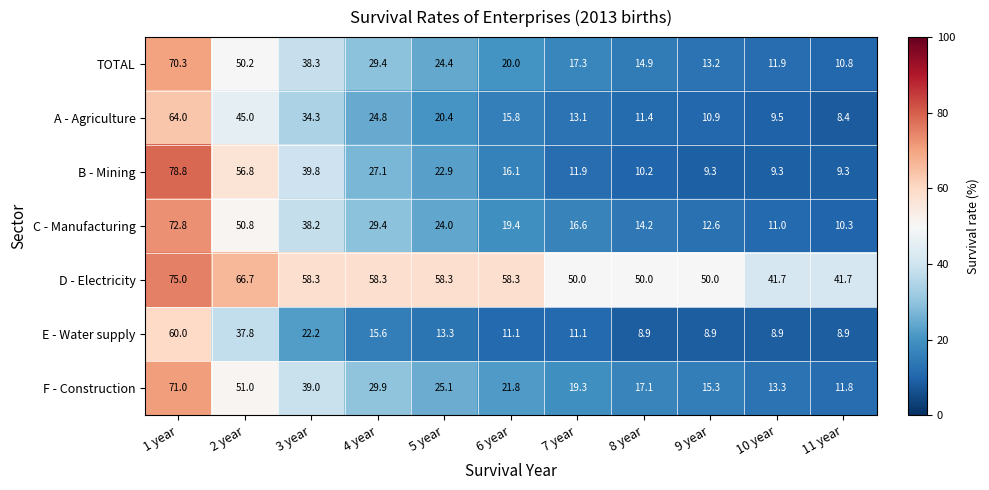

List the series in order of their peak value, lowest first.

E - Water supply, A - Agriculture, TOTAL, F - Construction, C - Manufacturing, D - Electricity, B - Mining